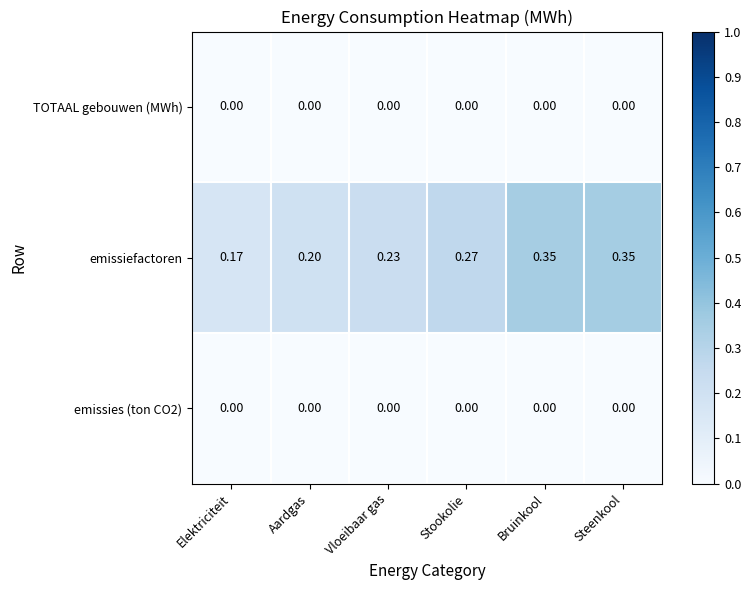

At which label is emissiefactoren closest to 0?

Elektriciteit